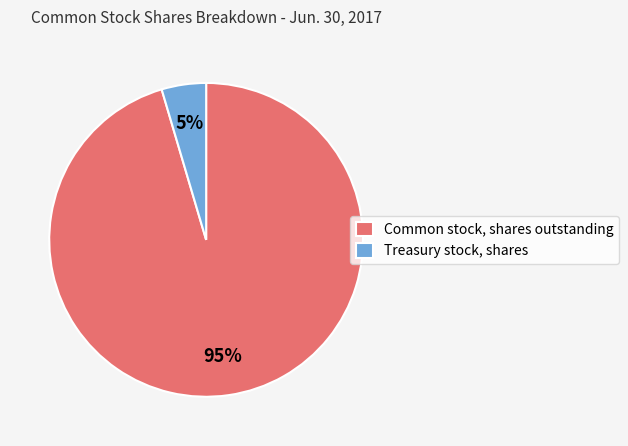

To the nearest percent, what portion does Common stock, shares outstanding represent?

95%